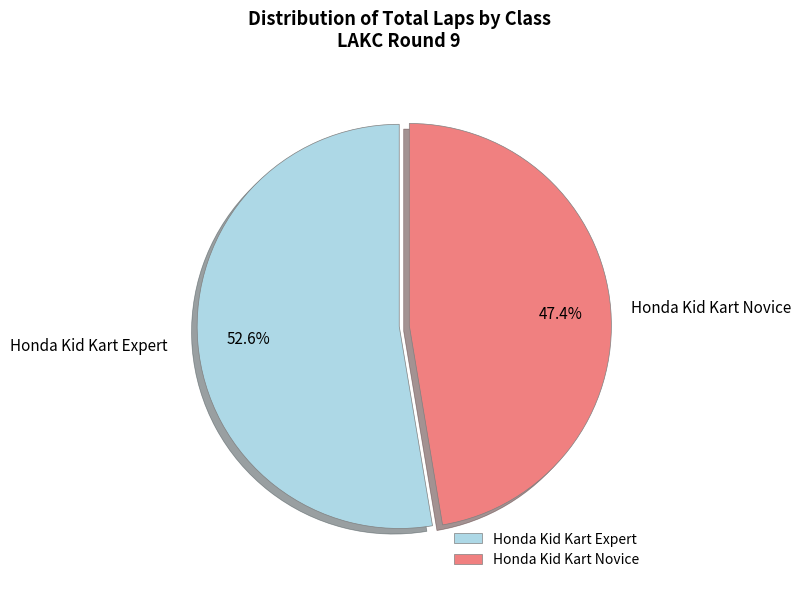

Which category accounts for the majority?

Honda Kid Kart Expert